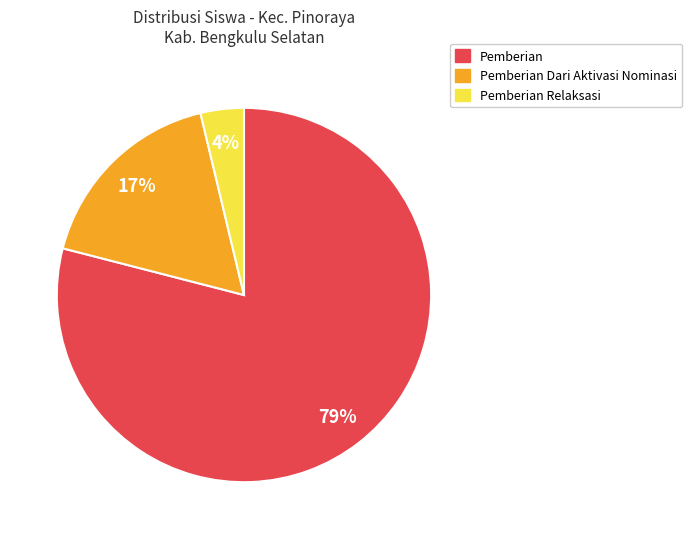

To the nearest percent, what is the difference between the largest and smallest slice percentages?

75%